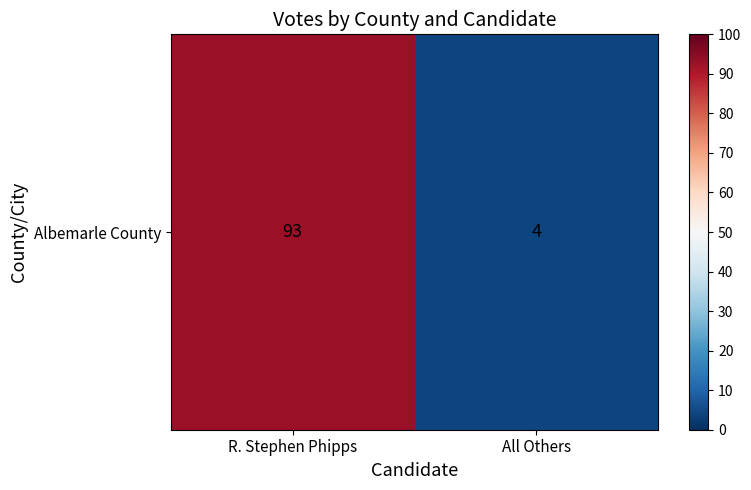

What value does the data have at All Others, to the nearest 5?

5